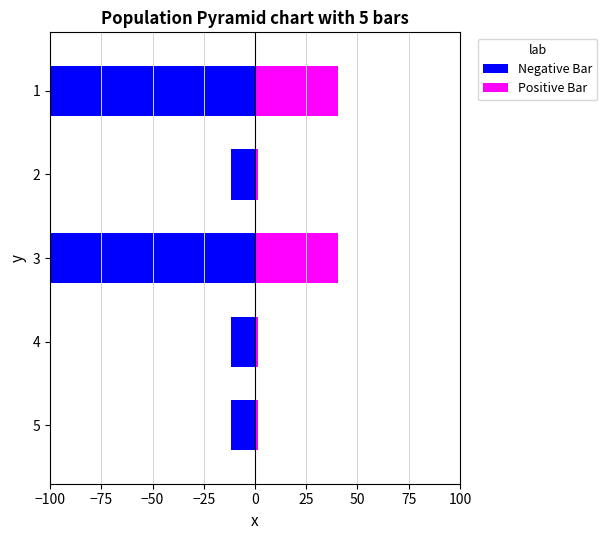

What is the value of the Negative Bar bar at the 4th from the left?

-11.6